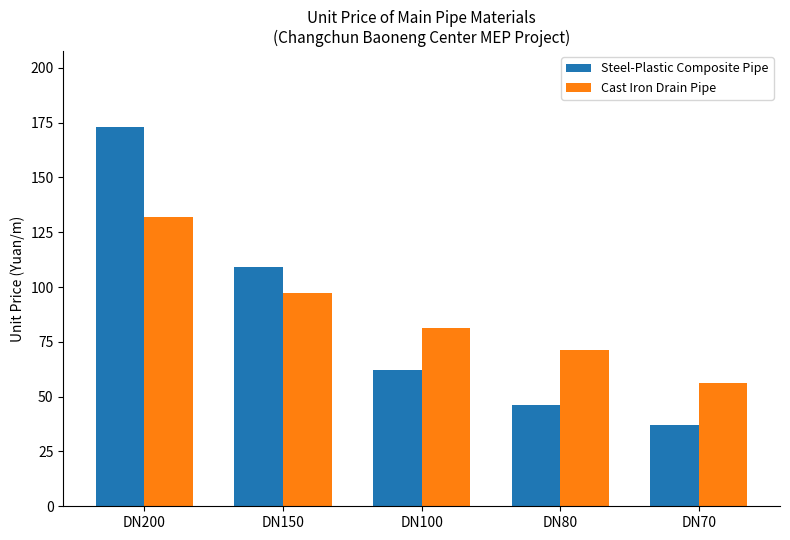

Which series has the largest range (max minus min)?

Steel-Plastic Composite Pipe